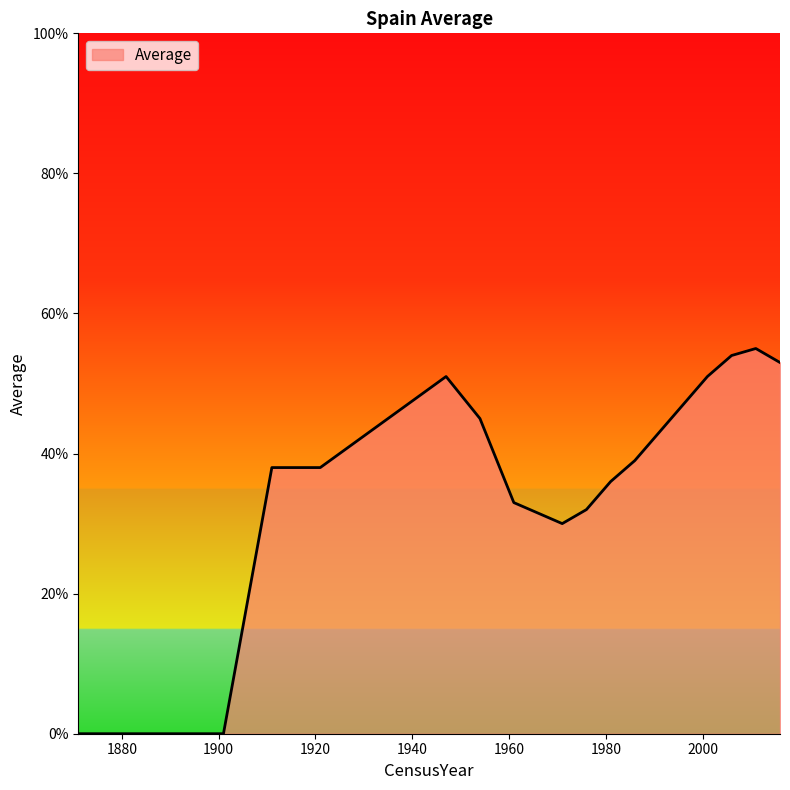

What is the maximum value shown in the chart?

55